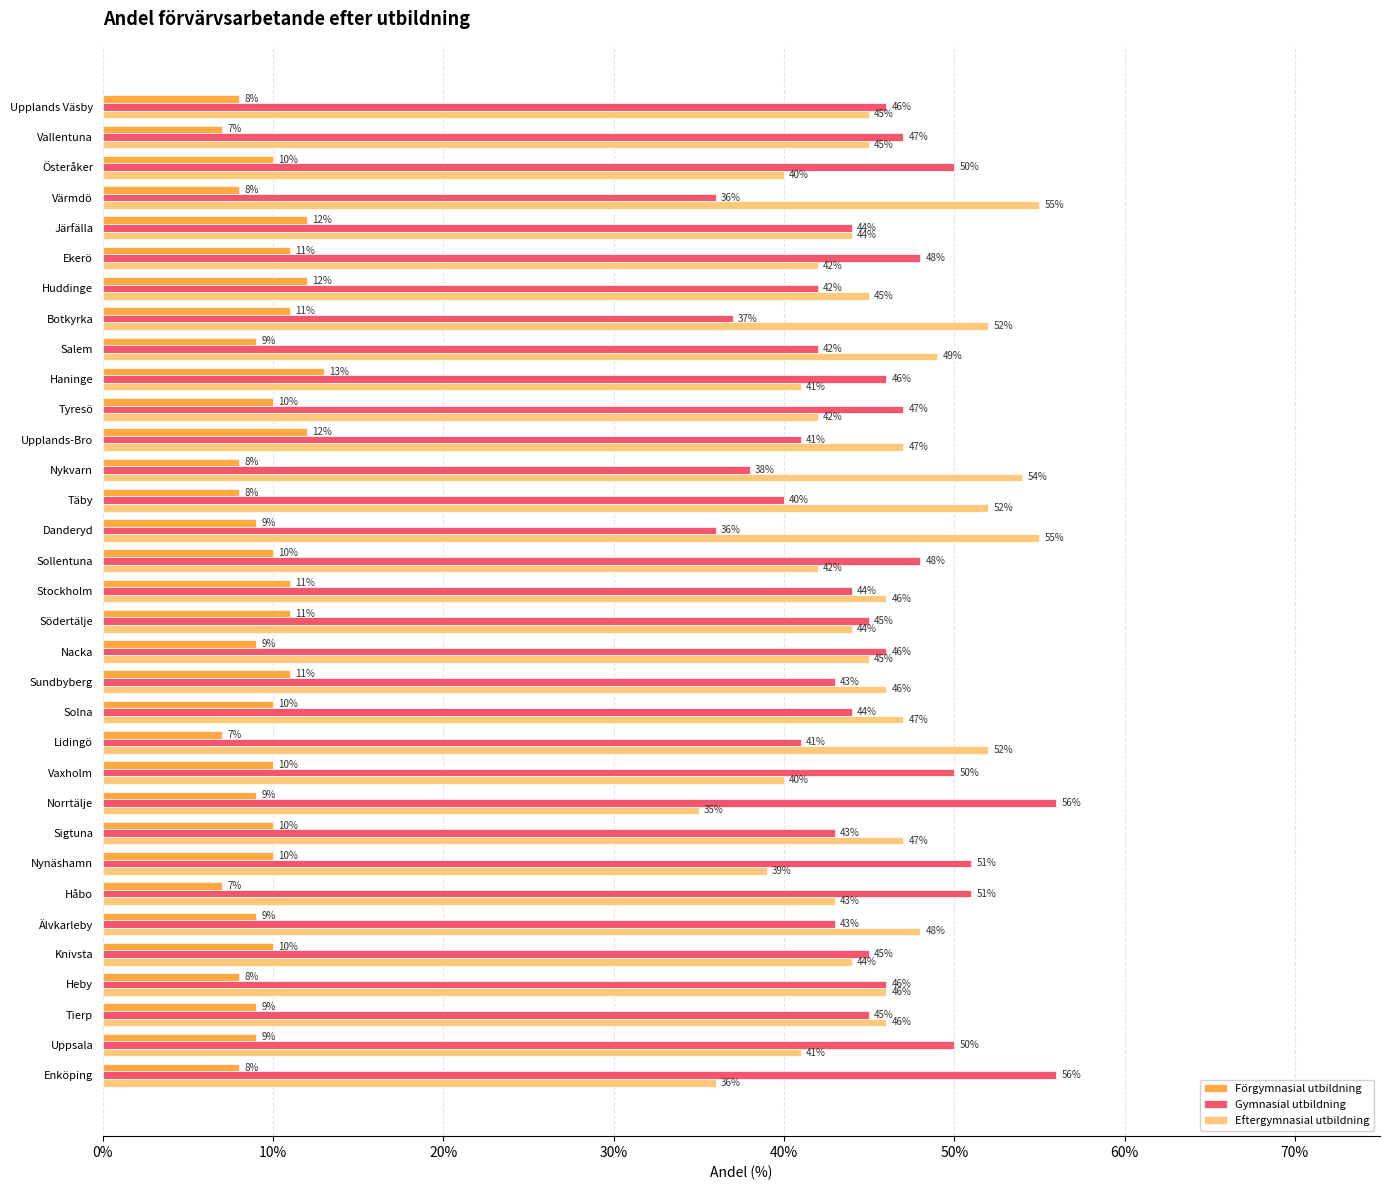

The value of Eftergymnasial utbildning at Nacka is 20. True or false?

False